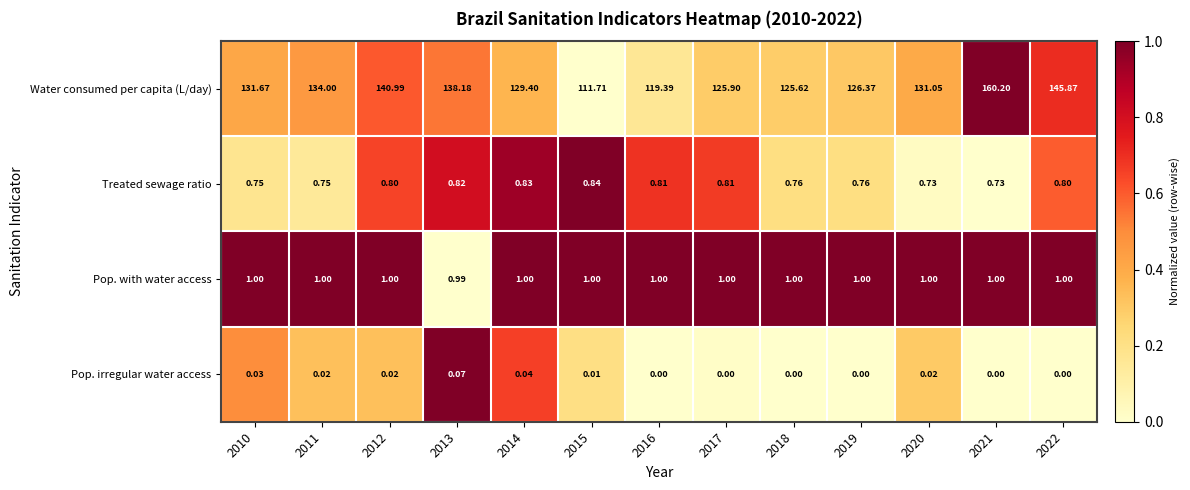

At 2011, list the series in order from largest to smallest.

Water consumed per capita (L/day), Pop. with water access, Treated sewage ratio, Pop. irregular water access